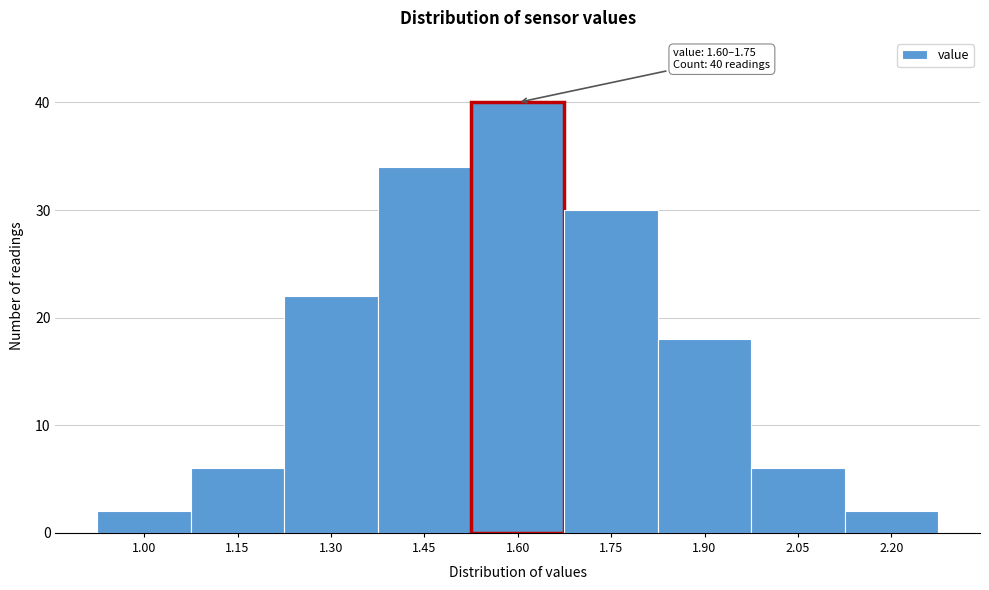

Reading right to left, list all the values displayed in this chart.

2.20=2	2.05=6	1.90=18	1.75=30	1.60=40	1.45=34	1.30=22	1.15=6	1.00=2